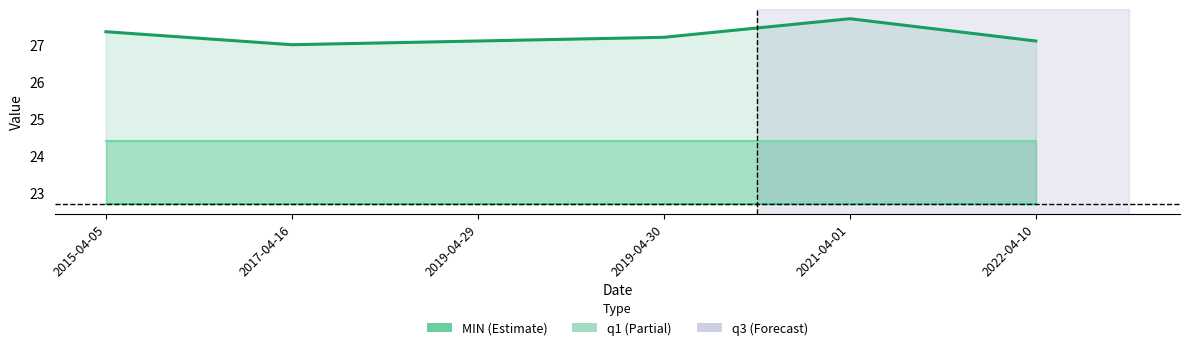

Reading left to right, what are all the values shown in this chart?

MIN: 2015-04-05=27.4	2017-04-16=27.0	2019-04-29=27.1	2019-04-30=27.2	2021-04-01=27.7	2022-04-10=27.1
q1: 2015-04-05=22.7	2017-04-16=22.7	2019-04-29=22.7	2019-04-30=22.7	2021-04-01=22.7	2022-04-10=22.7
q3: 2015-04-05=24.4	2017-04-16=24.4	2019-04-29=24.4	2019-04-30=24.4	2021-04-01=24.4	2022-04-10=24.4